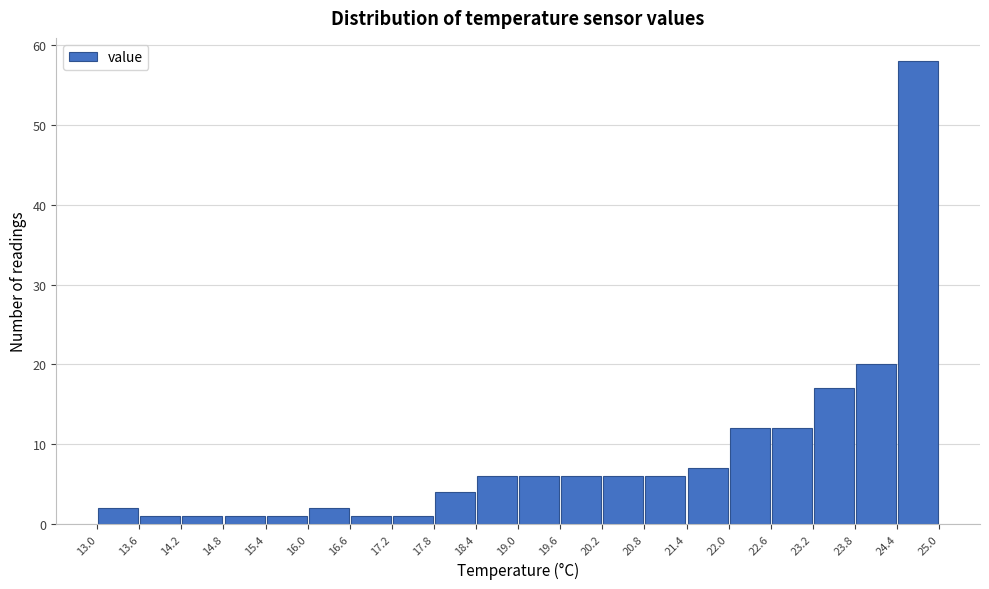

Which range on the x-axis has the tallest bar?

24.4 to 25.0